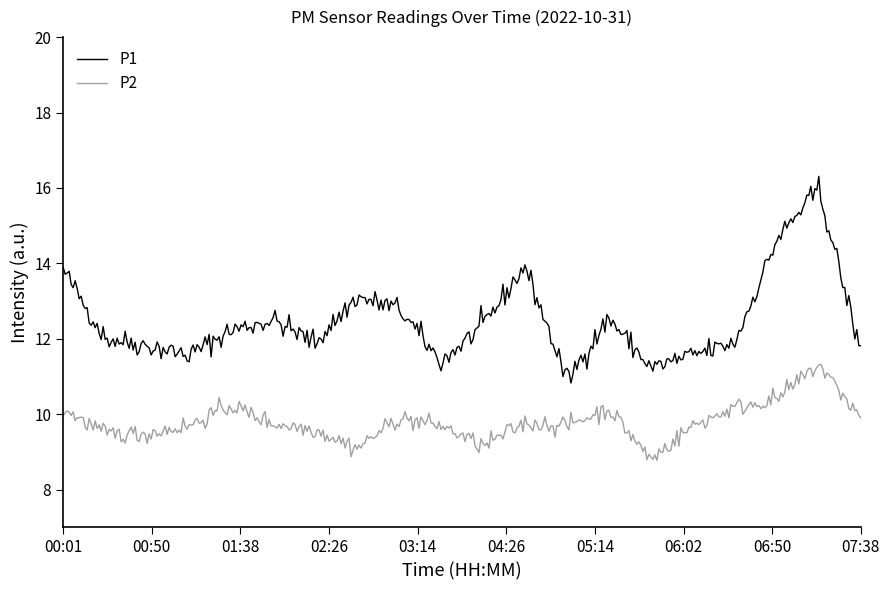

Which series has the widest spread of values?

P1